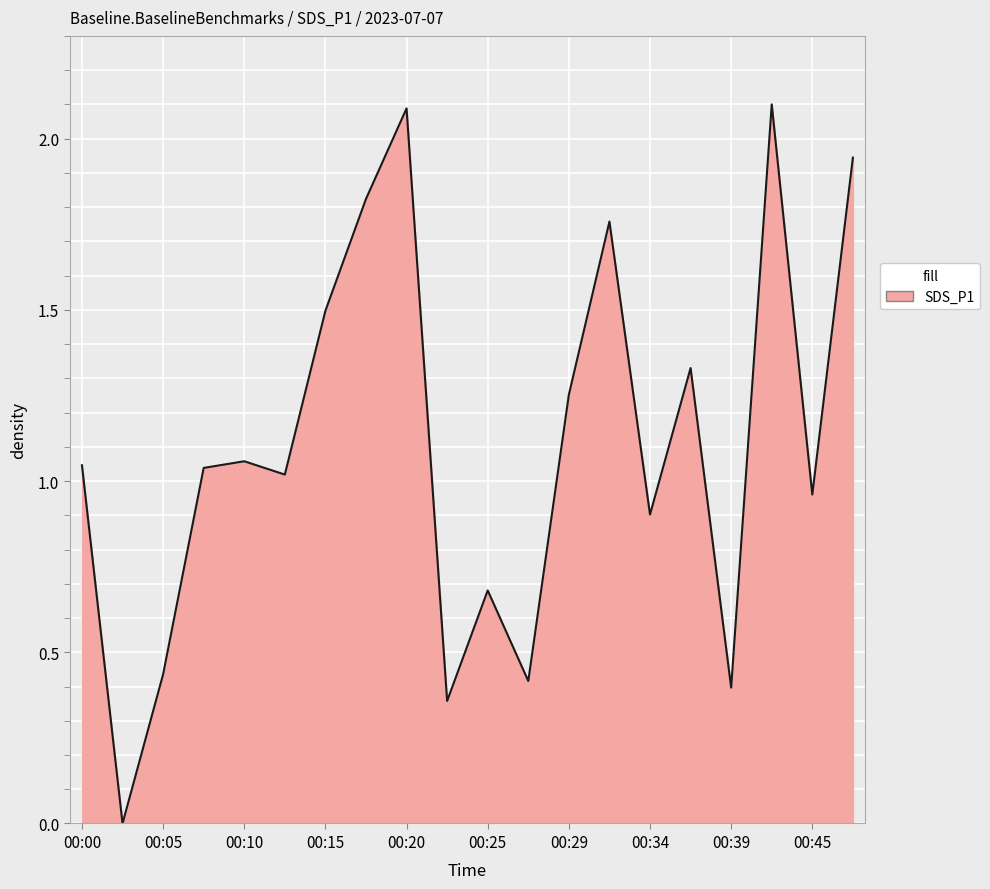

What is the difference between the maximum and minimum values?

2.1